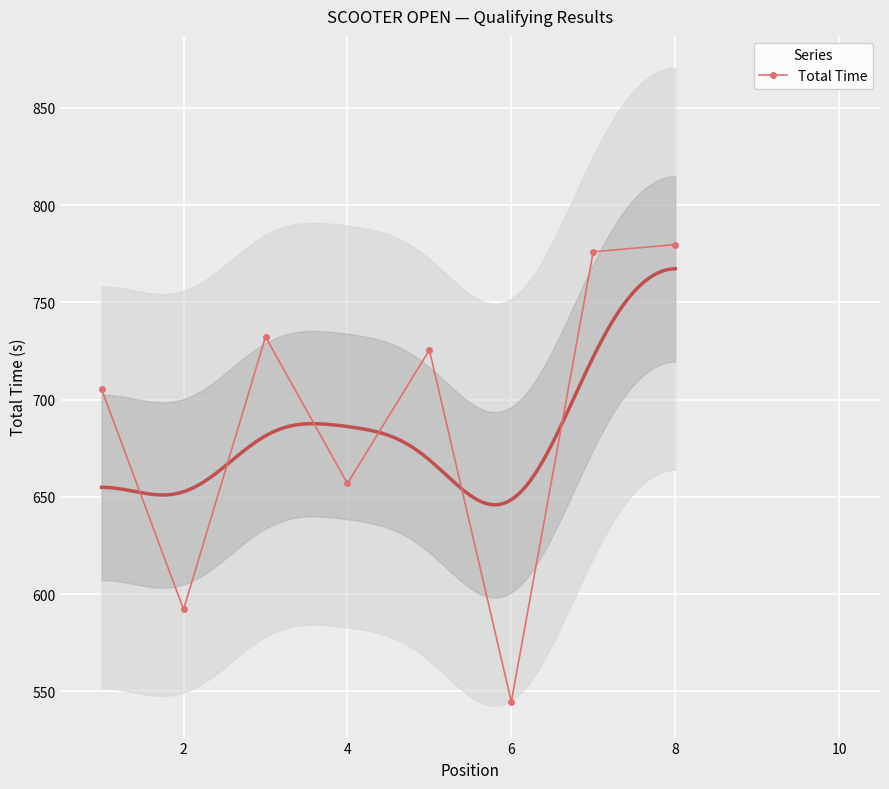

How many data points in Total Time are less than 725?

4